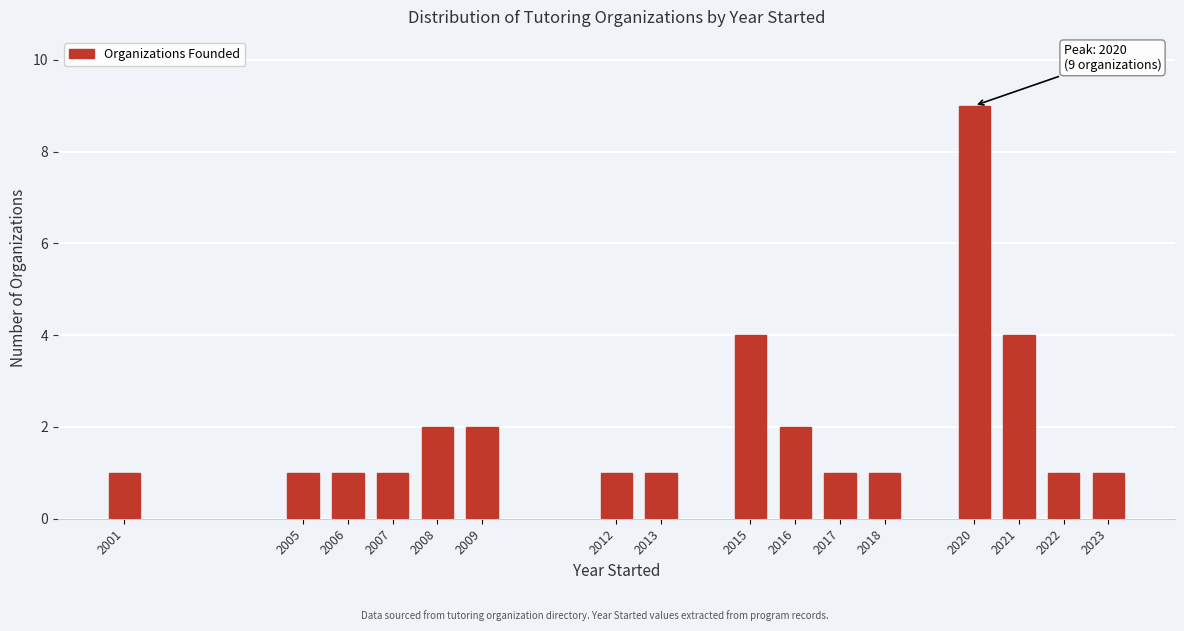

Reading left to right, what are all the values shown in this chart?

1	1	1	1	2	2	1	1	4	2	1	1	9	4	1	1